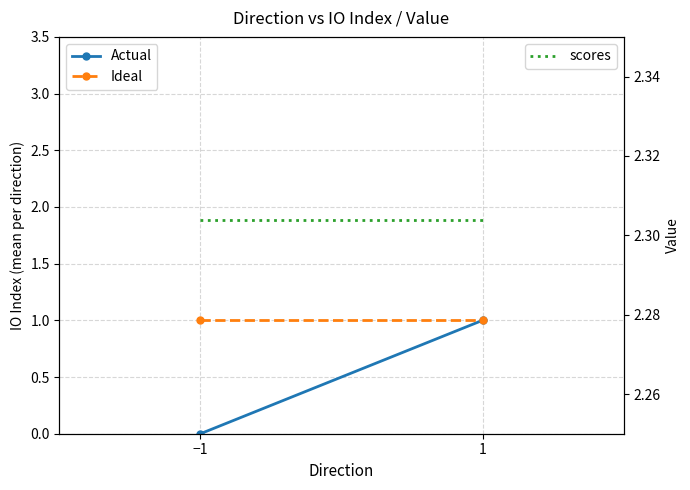

Which series has the largest range (max minus min)?

Actual